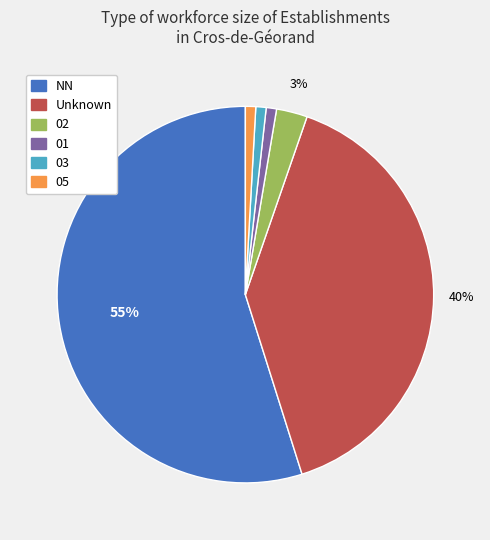

Is the sum of 02 and Unknown greater than half?

No